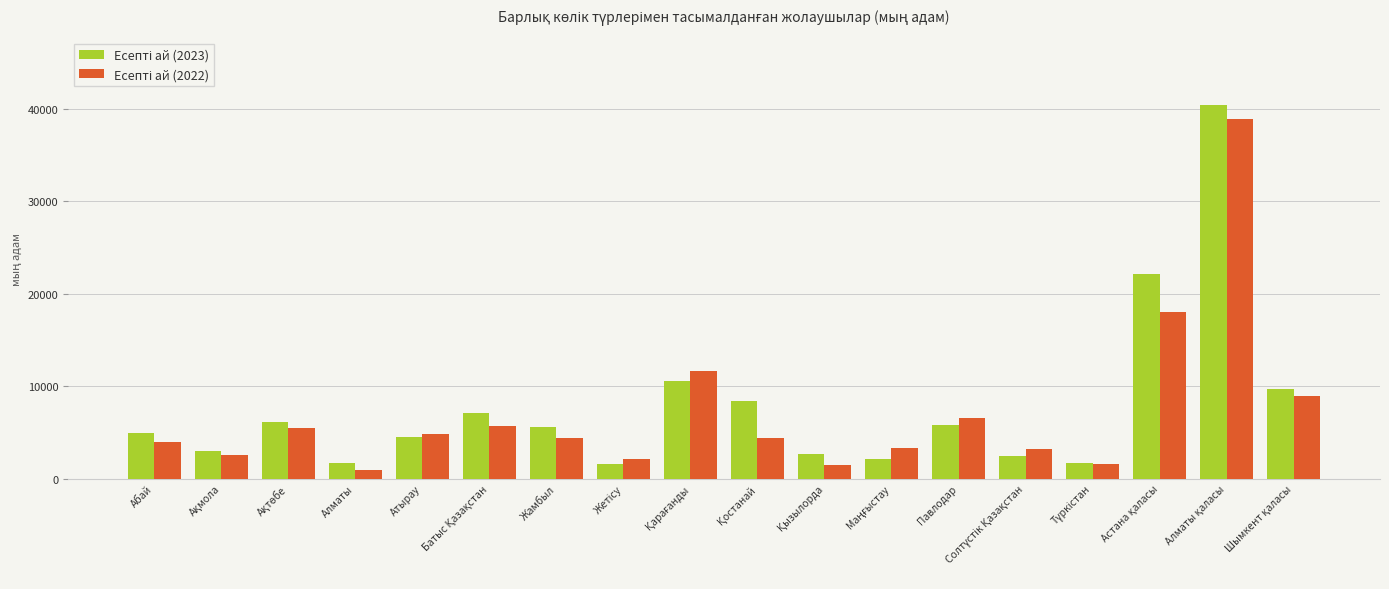

Count the number of data series in this chart.

2